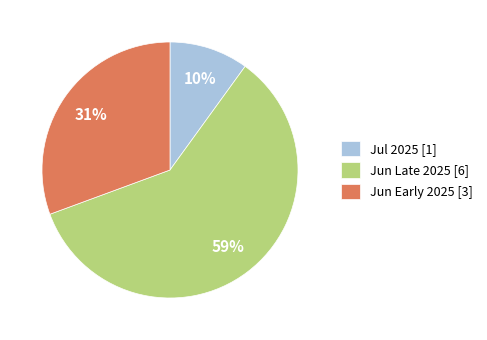

Is the sum of Jul 2025 [1] and Jun Early 2025 [3] greater than half?

No